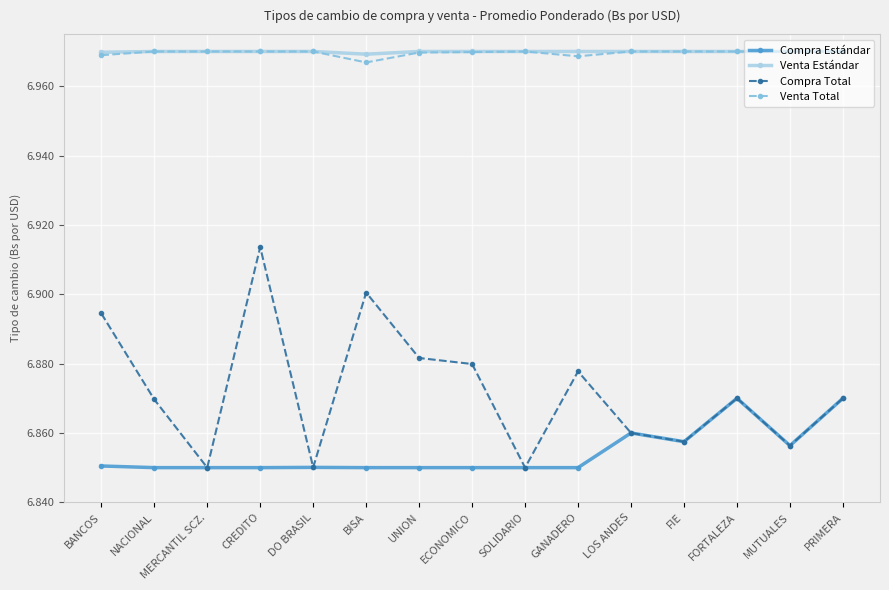

True or false: Compra Estándar has a value of 9.5 at DO BRASIL.

False